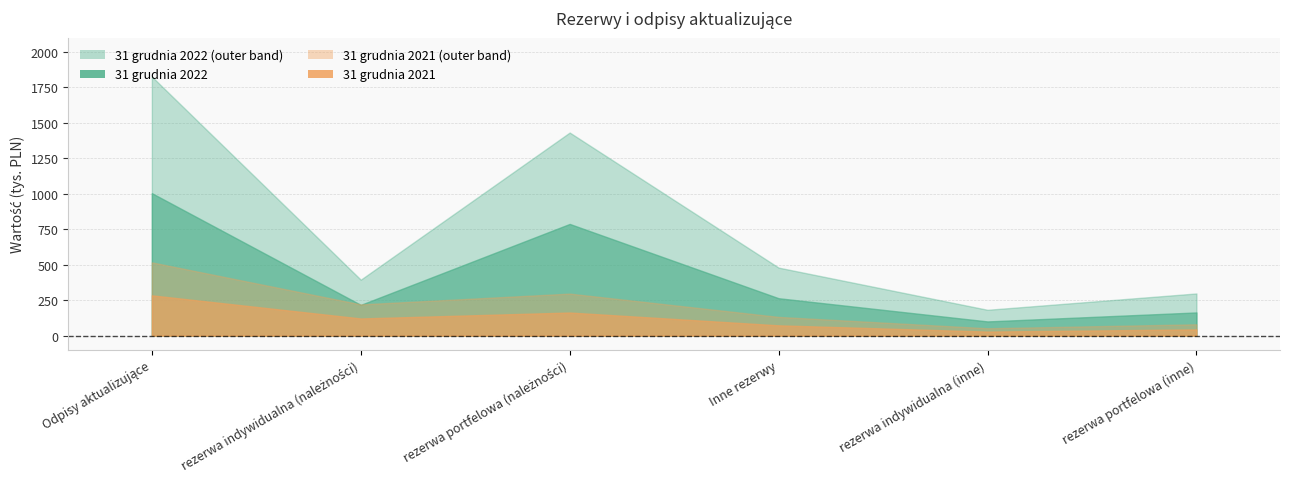

What position from the left is rezerwa indywidualna (inne)?

5